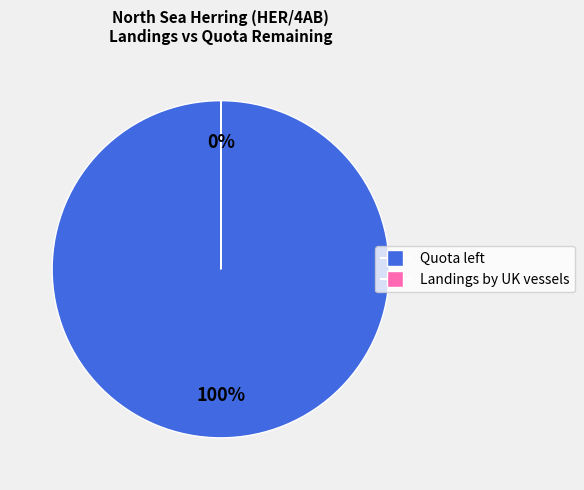

Which category accounts for the majority?

Quota left